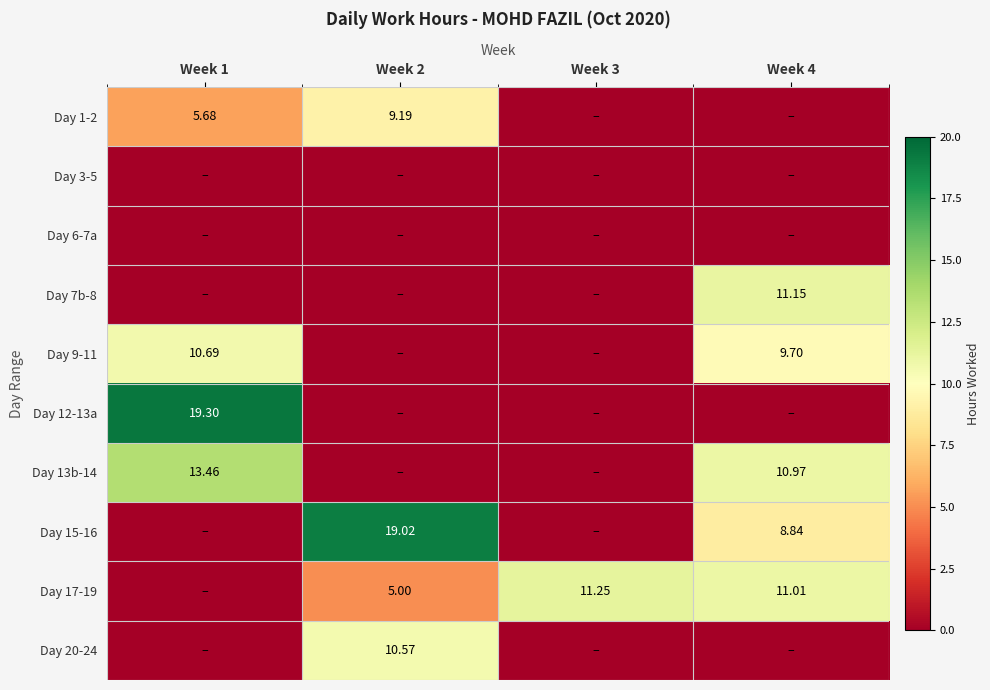

Which has a higher value, Week 2 or Week 1?

Week 2